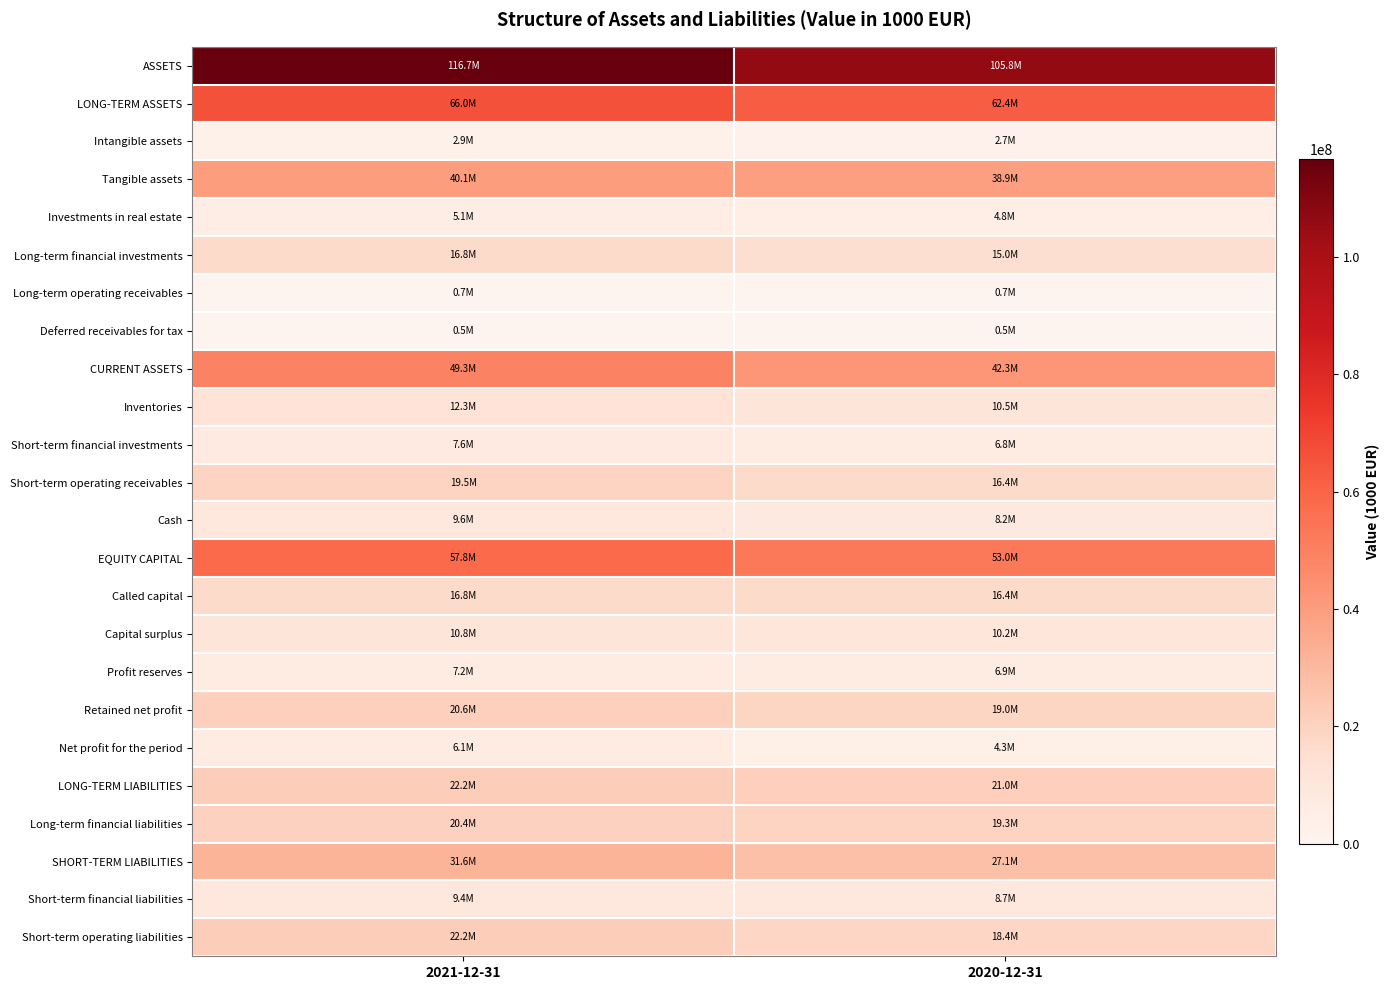

Which label corresponds to the smallest value in the chart?

2021-12-31